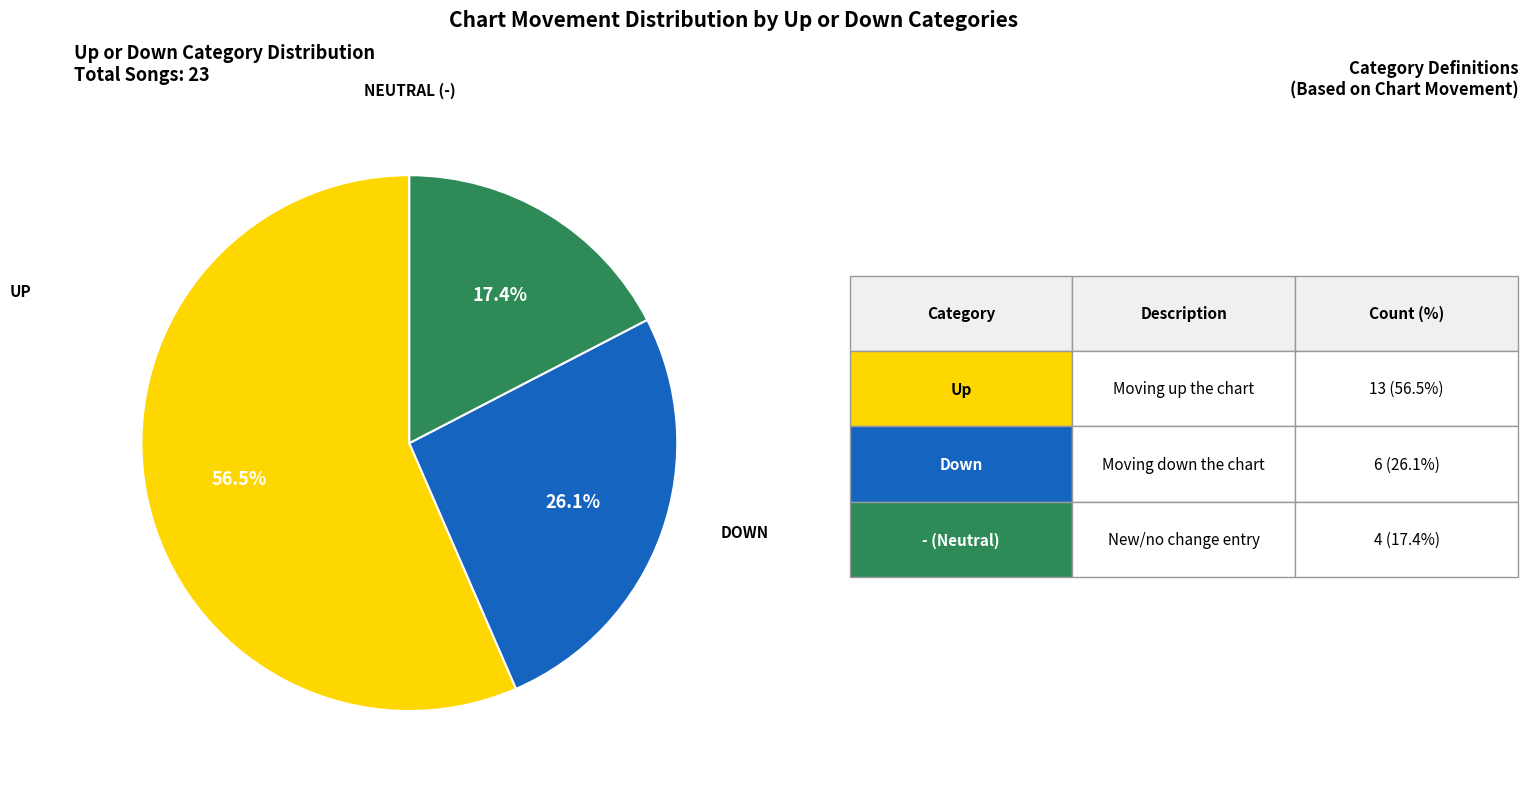

To the nearest percent, what is the difference between the largest and smallest slice percentages?

39%